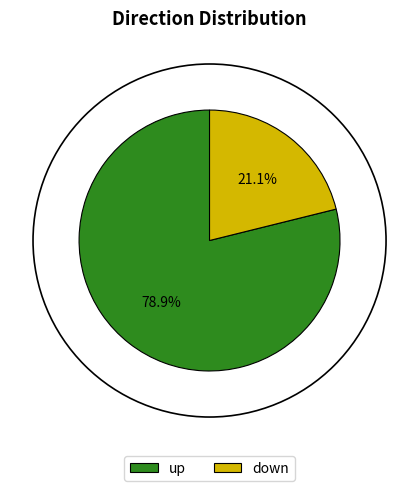

What is the majority slice?

up